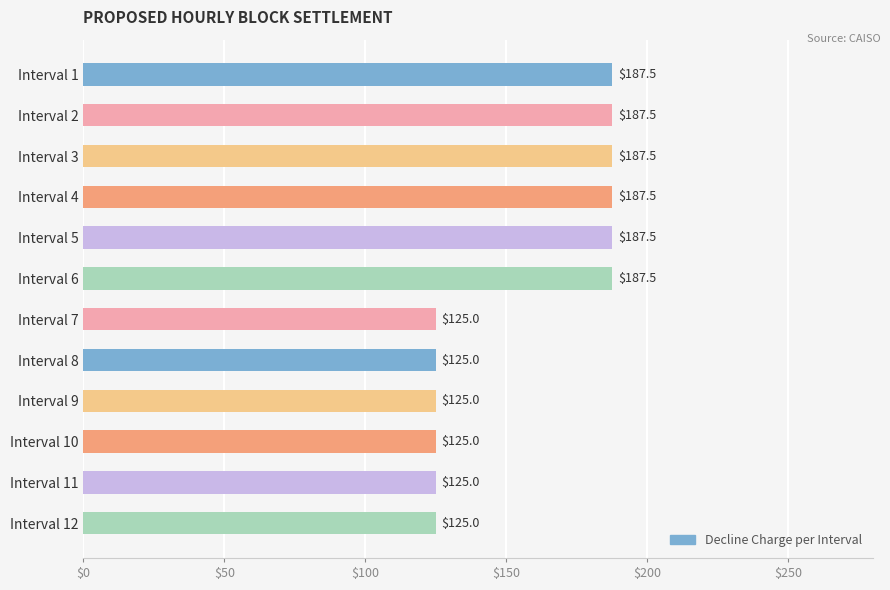

What is the value of the 1st bar from the top?

187.5